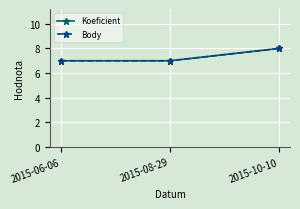

Does the chart have visible grid lines?

Yes